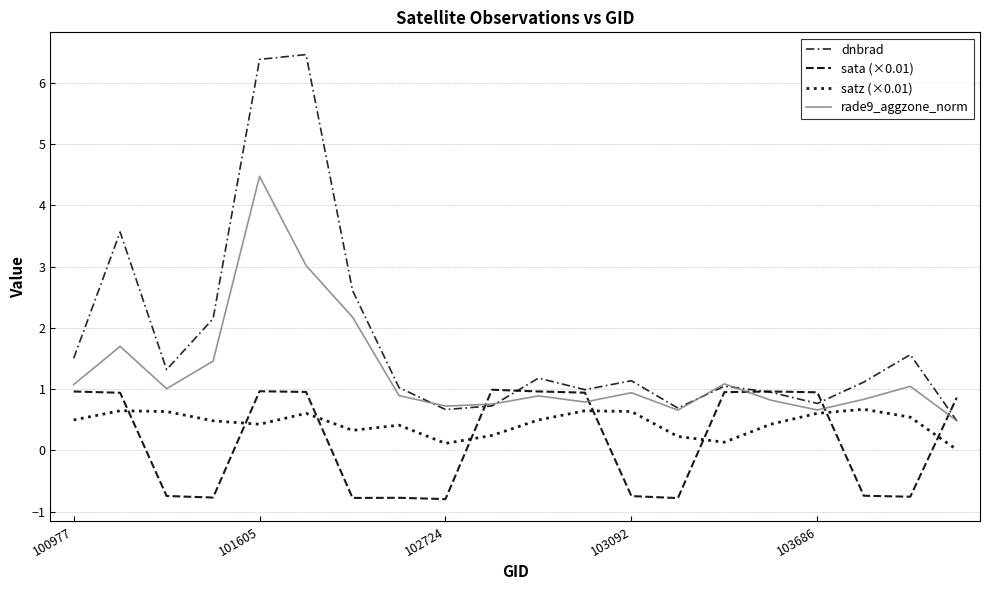

How many lines are shown in the chart?

4